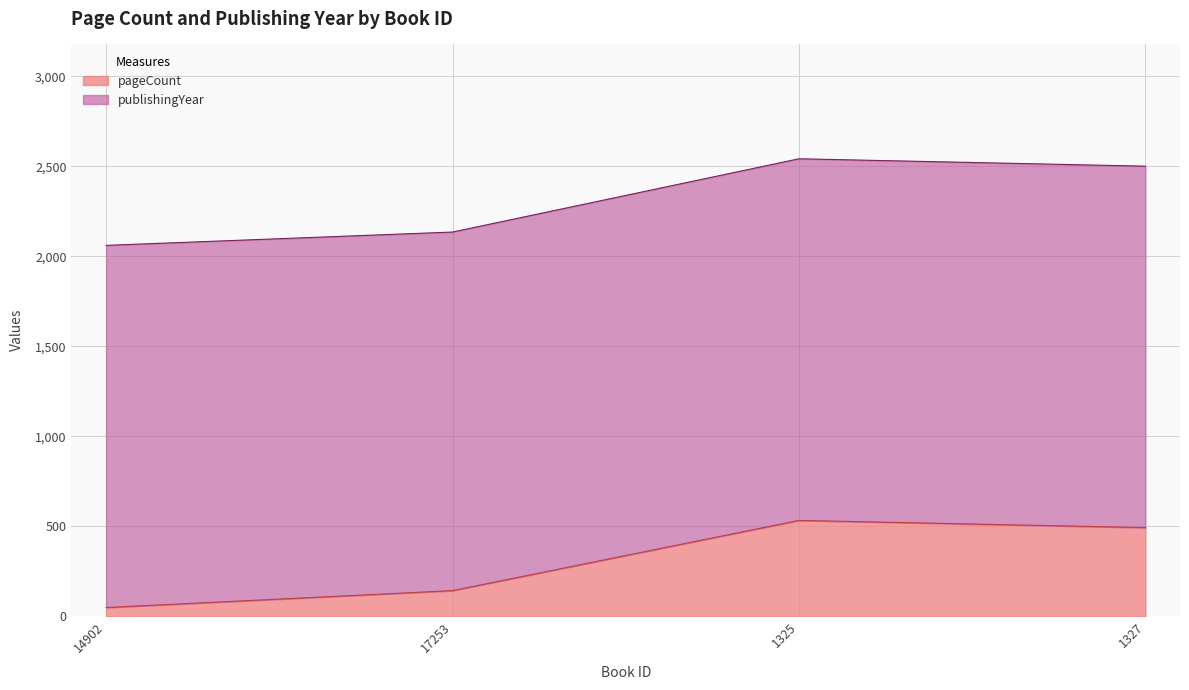

Between 1325 and 17253, which is larger?

1325